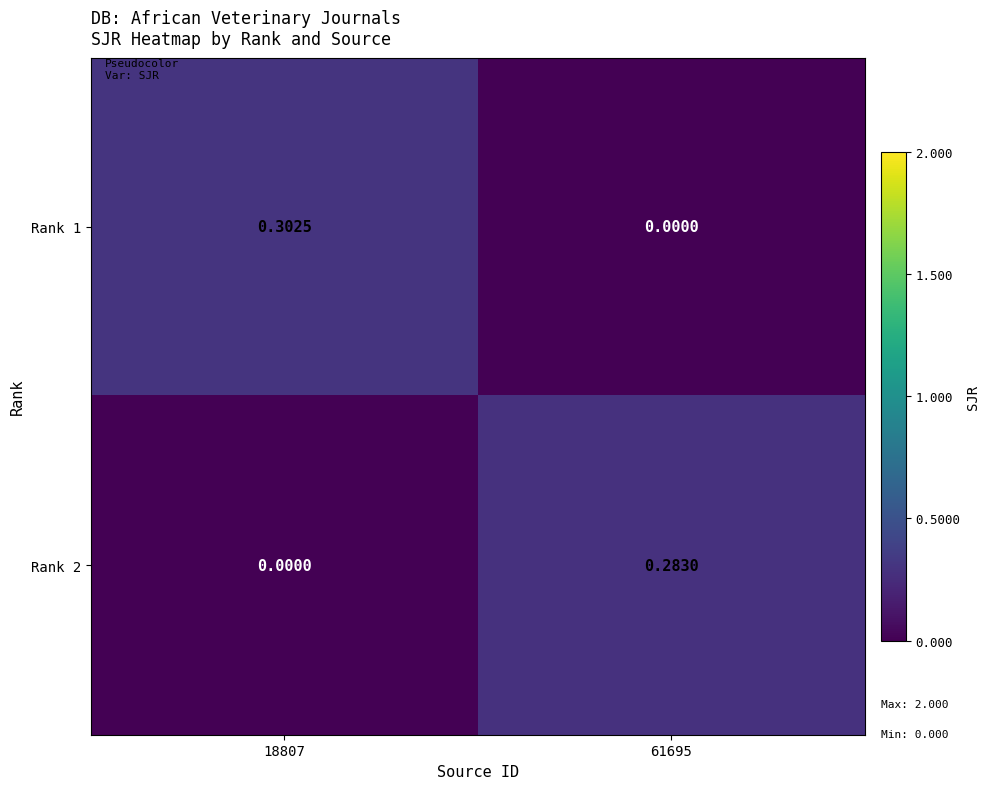

Is the value of Rank 2 at 61695 greater than the value of Rank 1 at 18807?

No